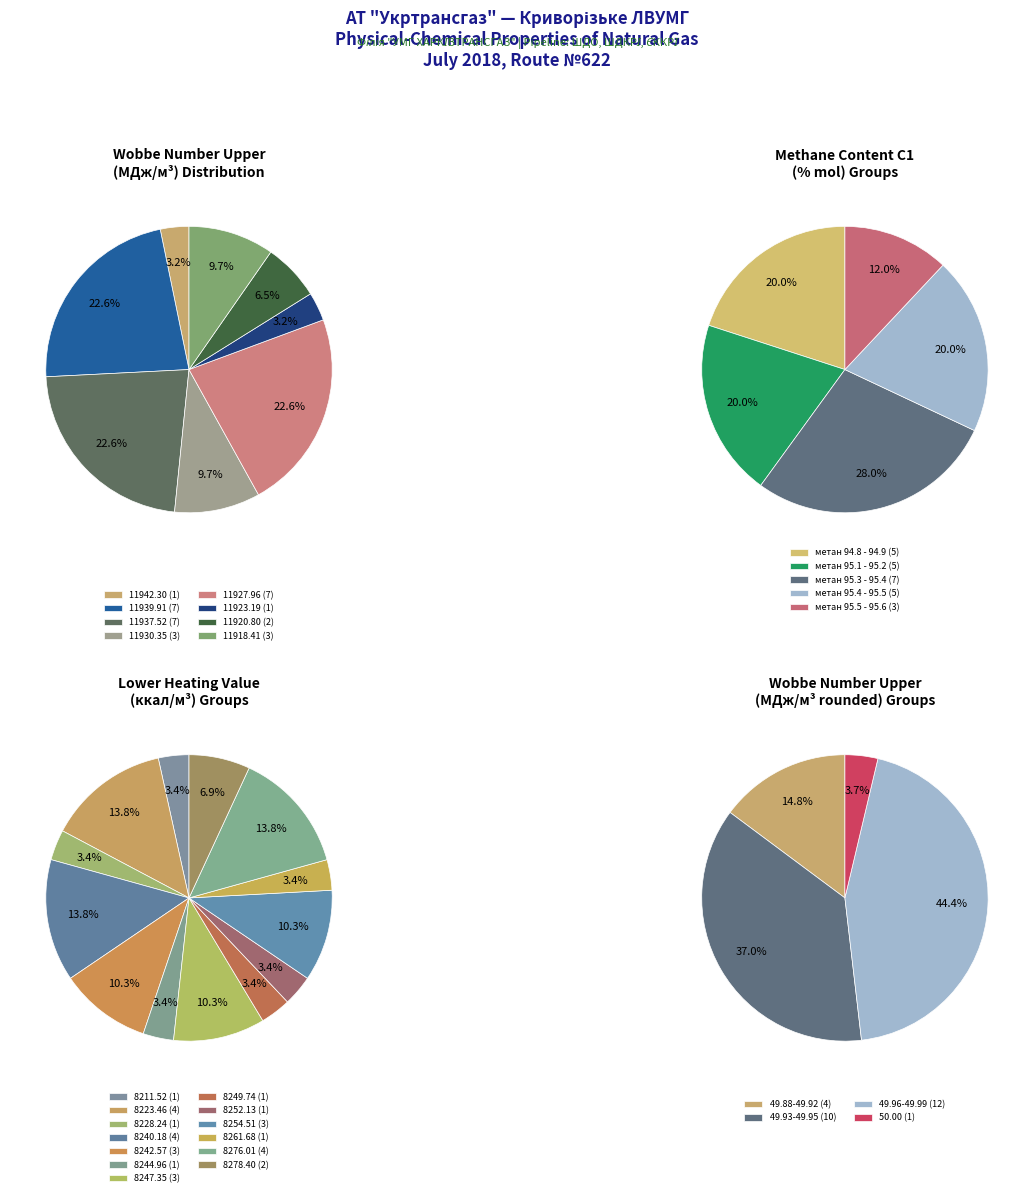

Combined, what portion of the pie is 28 and 3?

6.5%